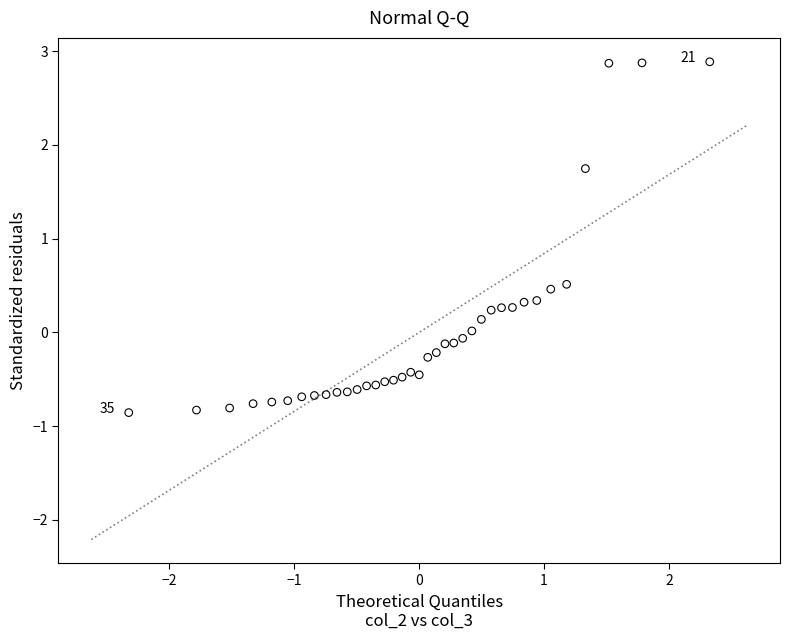

What is the range of Y values (max minus min)?

3.7